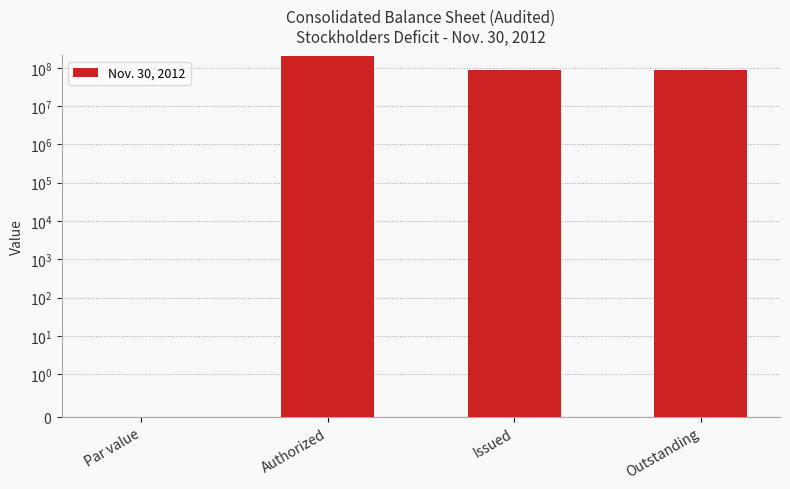

What position from the right is Par value?

4